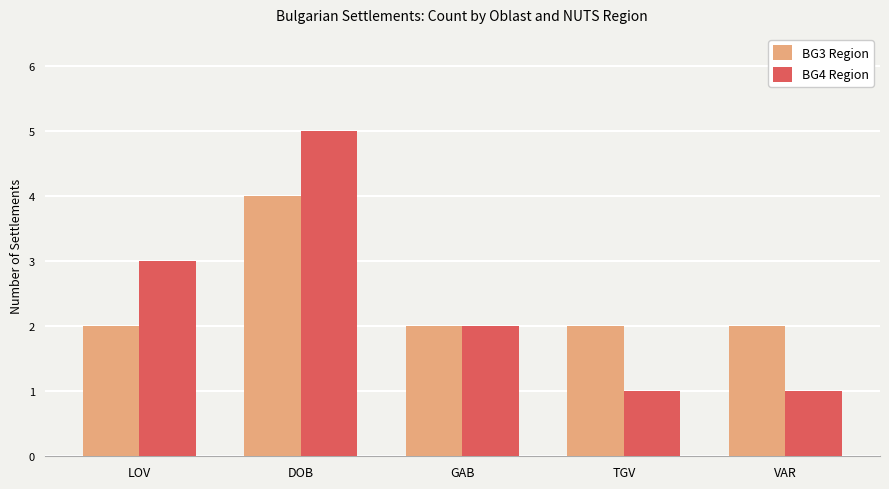

The value of BG4 Region at DOB is 3. True or false?

False